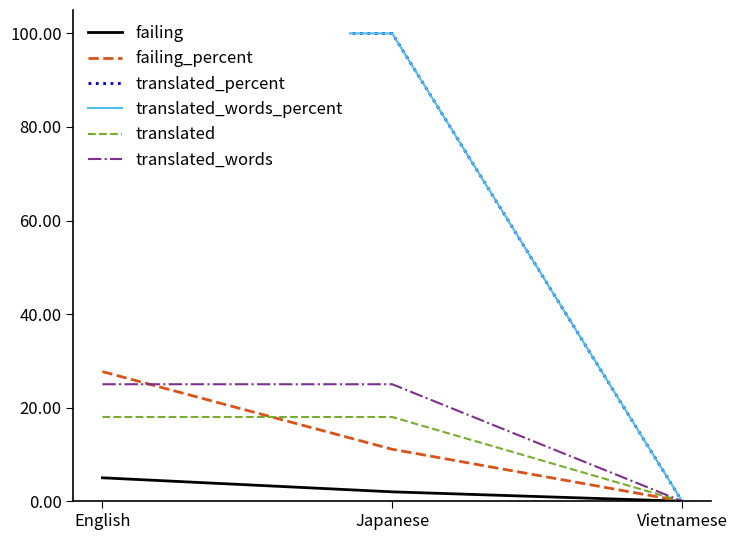

At which category is the sum across all series the highest?

English